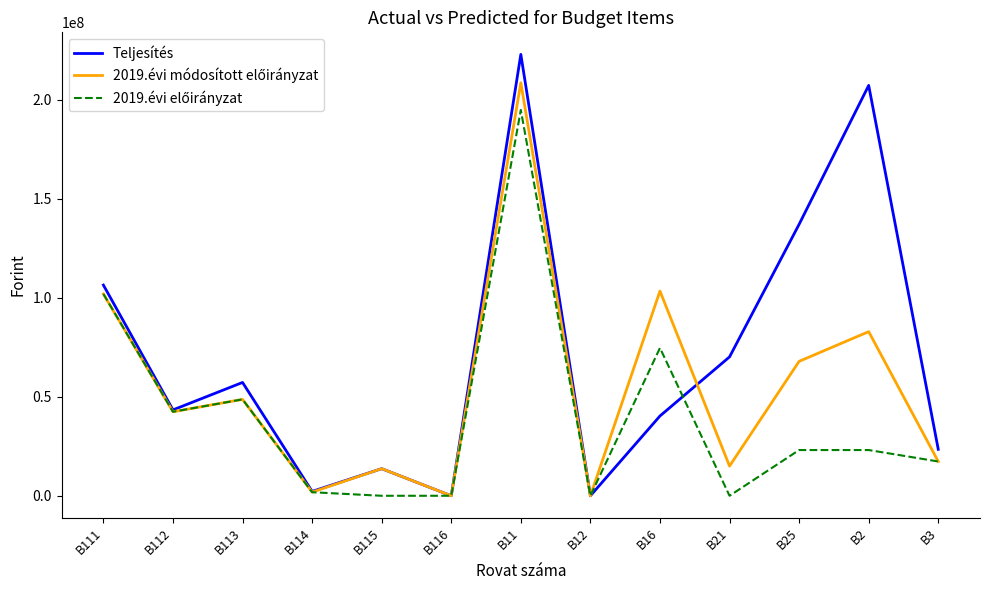

At which category is the sum across all series the highest?

B11